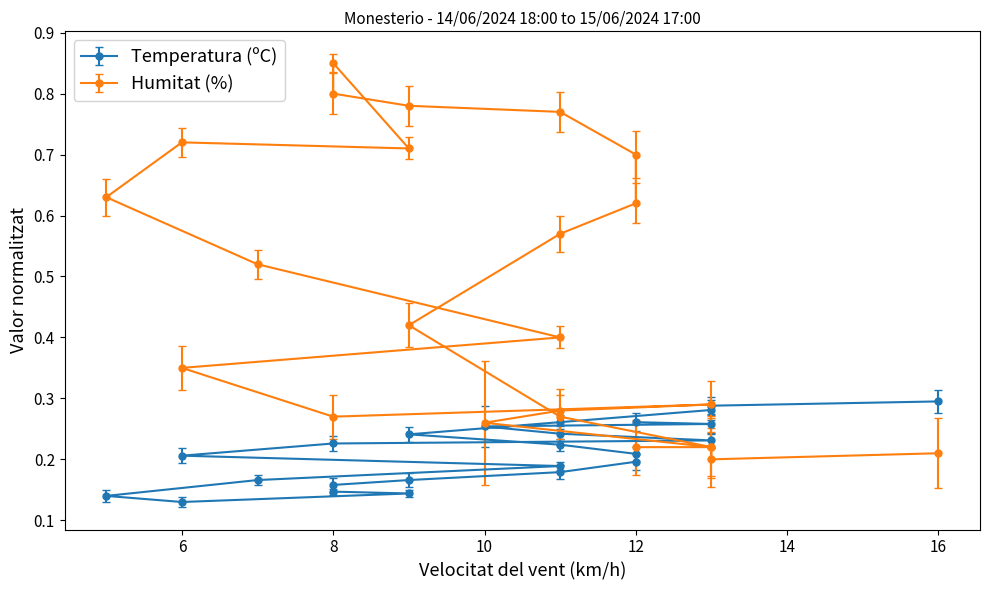

List the labels in order of Temperatura (ºC) value, smallest first.

07:00, 08:00, 06:00, 05:00, 04:00, 03:00, 09:00, 02:00, 10:00, 01:00, 11:00, 00:00, 23:00, 12:00, 13:00, 22:00, 14:00, 15:00, 16:00, 21:00, 17:00, 20:00, 19:00, 18:00